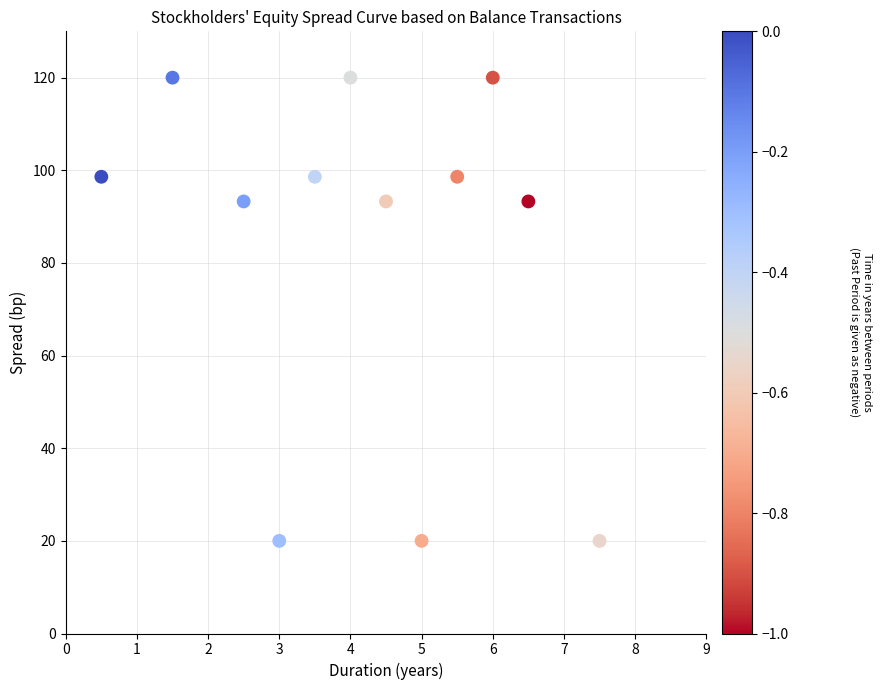

What is the average X value?

4.2